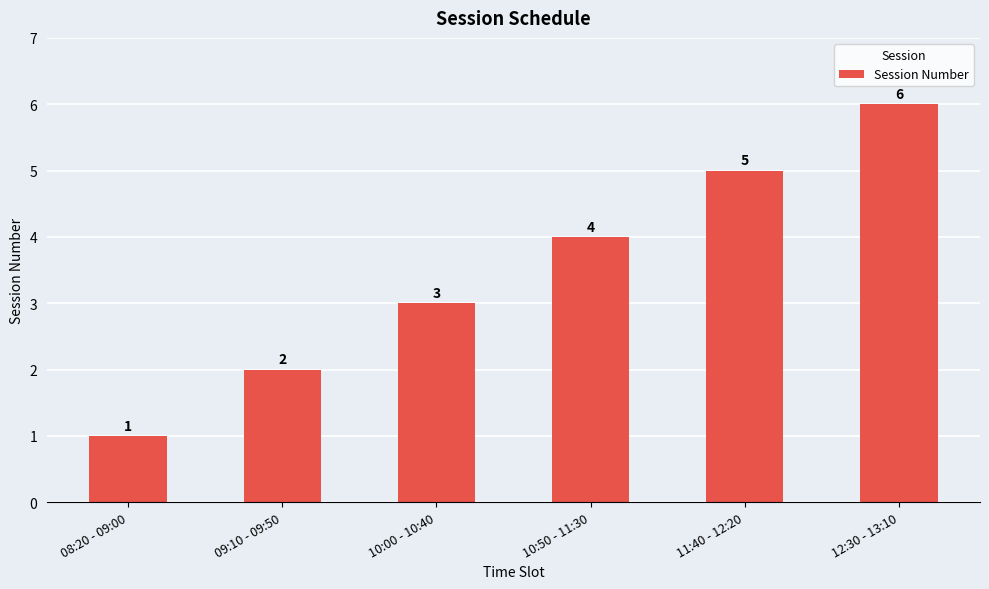

How many data points are less than 4?

3